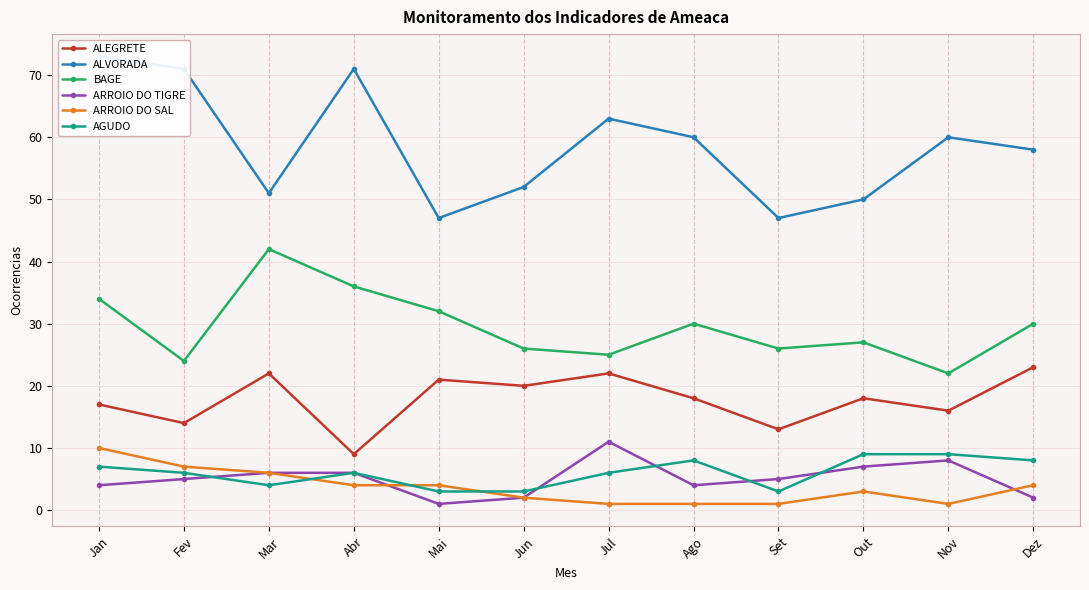

How many data points in AGUDO are less than 6?

4